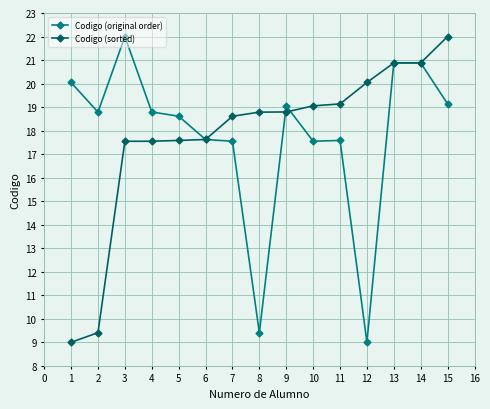

Rank the series at 15 from highest to lowest value.

Codigo (sorted), Codigo (original order)